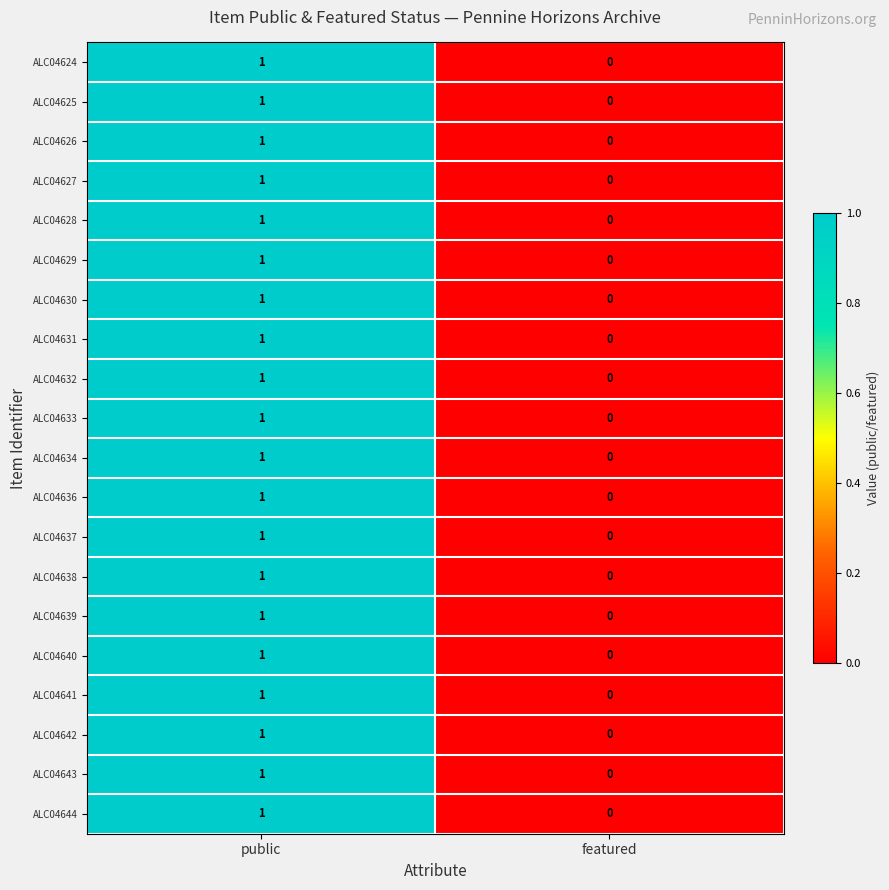

Count the number of categories in the chart.

2